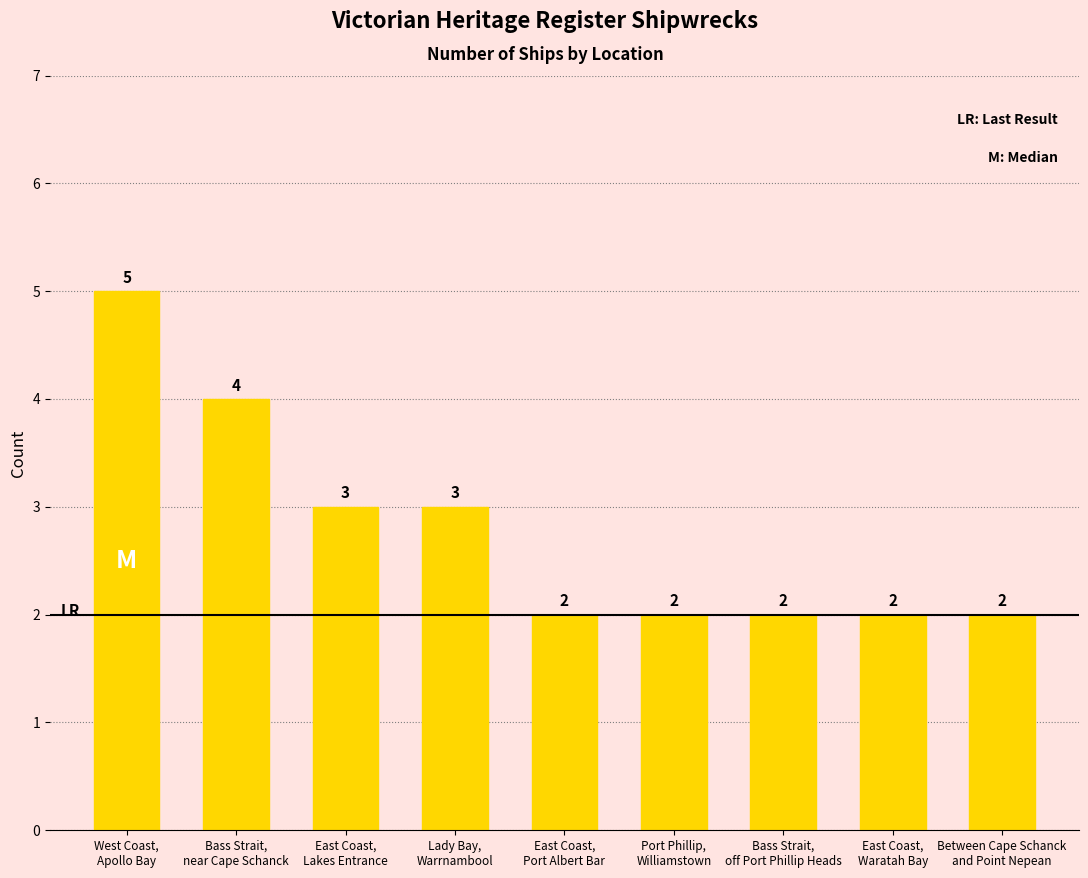

What is the difference between the maximum and minimum values?

3